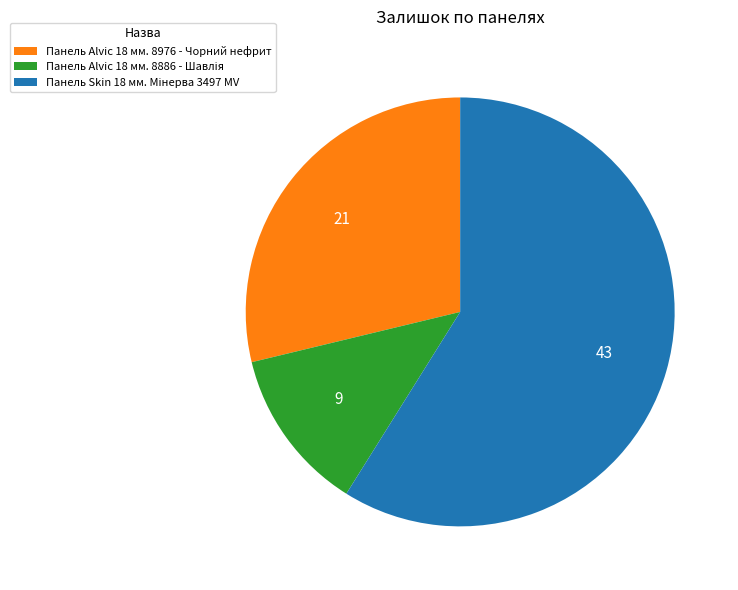

True or false: Панель Alvic 18 мм. 8976 - Чорний нефрит accounts for 29% of the total.

True